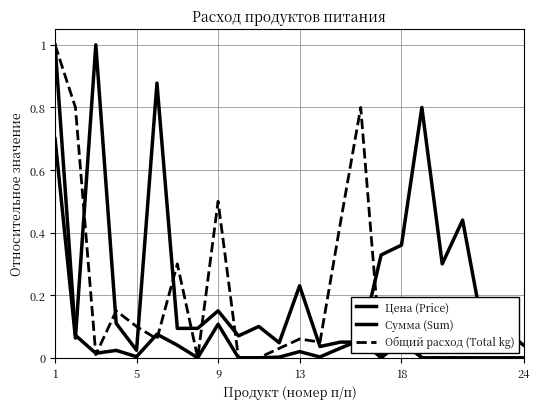

Does the chart display data point markers on the line(s)?

No